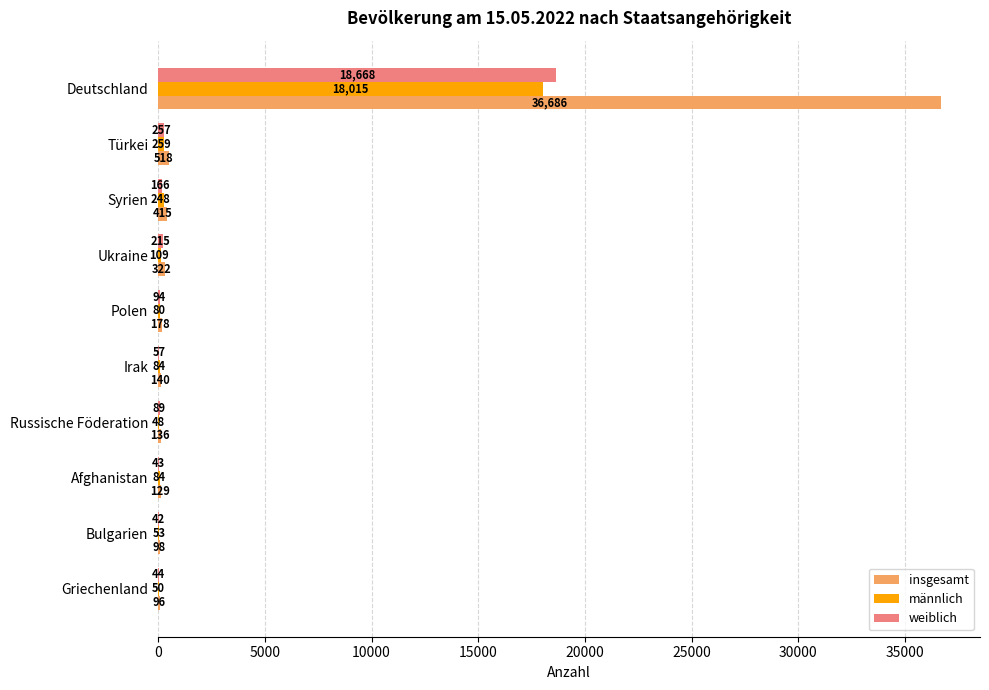

What is the sum of the männlich values at Bulgarien and Irak?

137